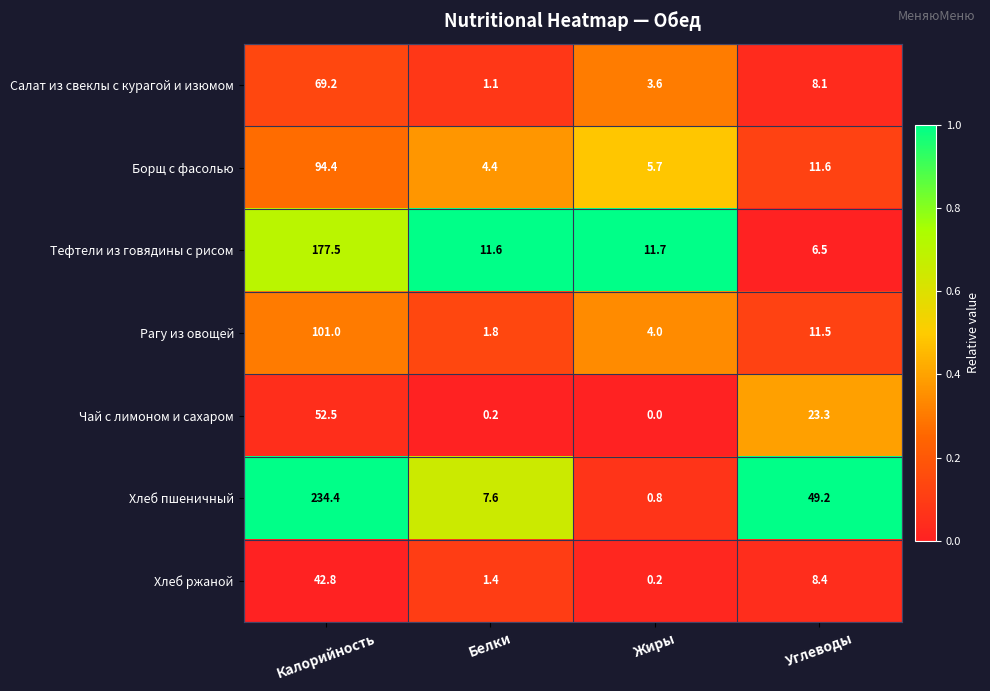

At which category does the chart reach its peak across all series?

Калорийность